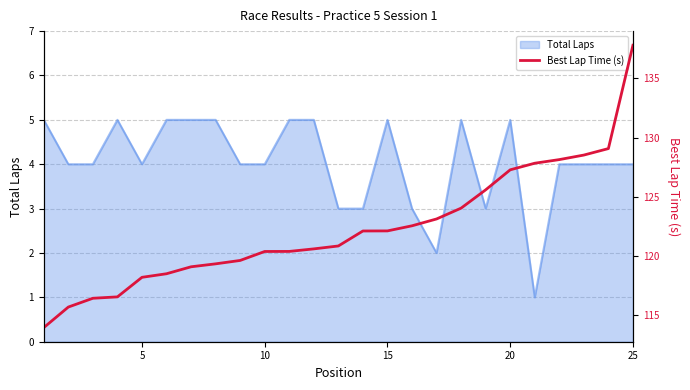

What is the average value?

122.3